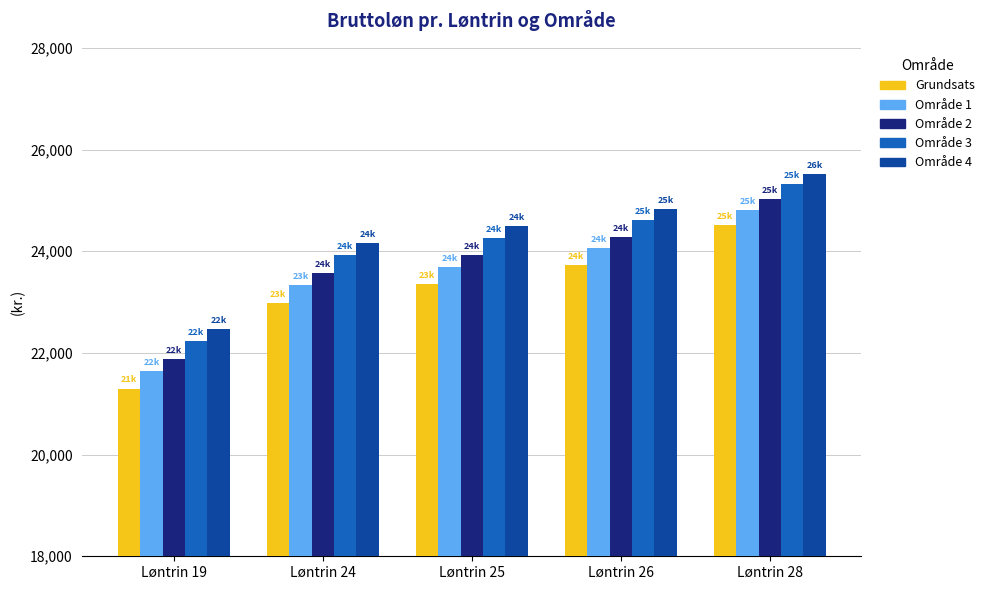

List the series in order of their peak value, lowest first.

Grundsats, Område 1, Område 2, Område 3, Område 4